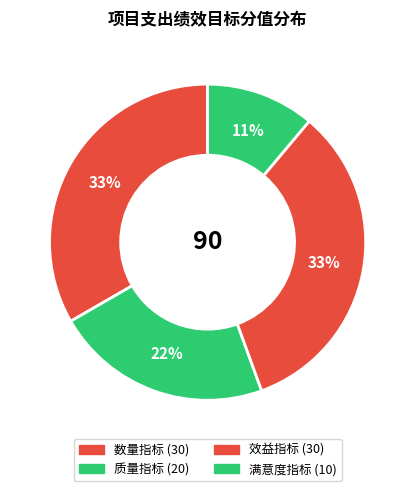

Count the number of slices in the pie.

4